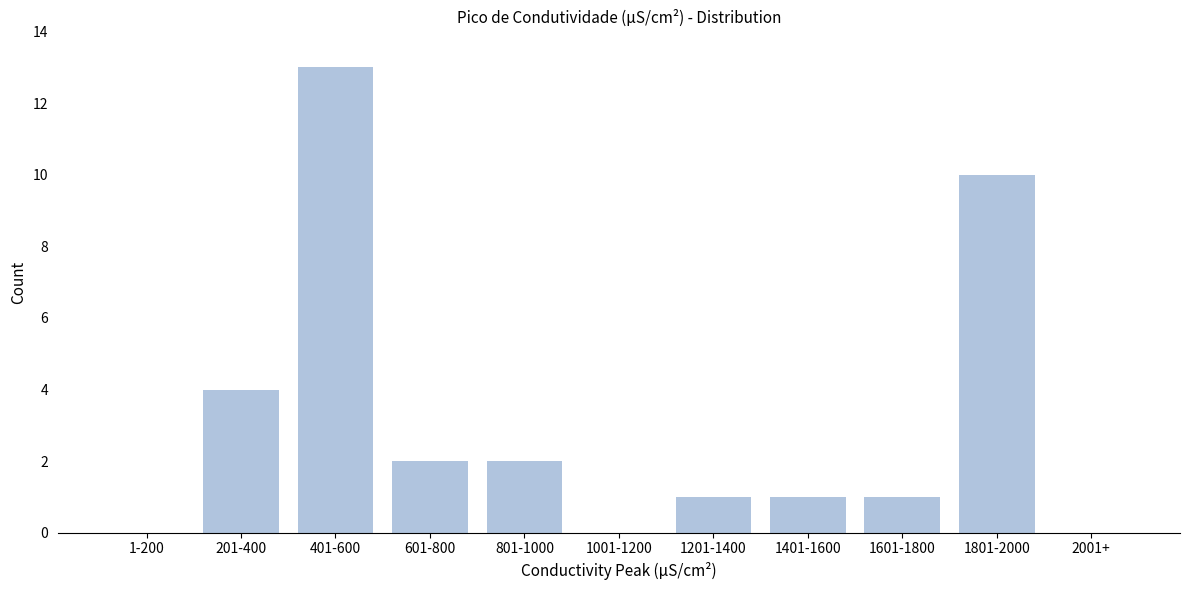

Reading left to right, transcribe all the data shown in this chart.

1-200=0	201-400=4	401-600=13	601-800=2	801-1000=2	1001-1200=0	1201-1400=1	1401-1600=1	1601-1800=1	1801-2000=10	2001+=0